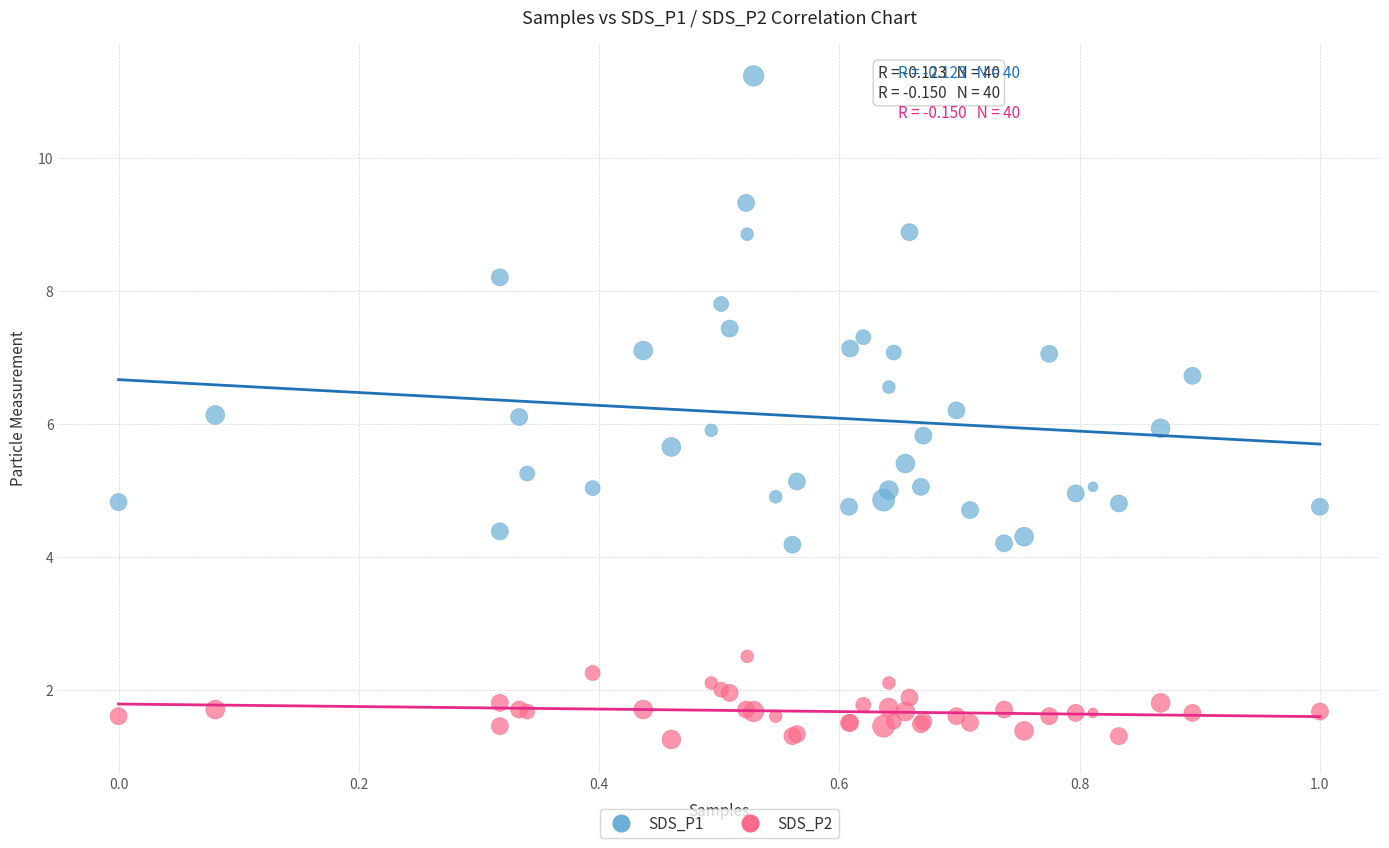

Which series has the largest Y range (max minus min)?

SDS_P1